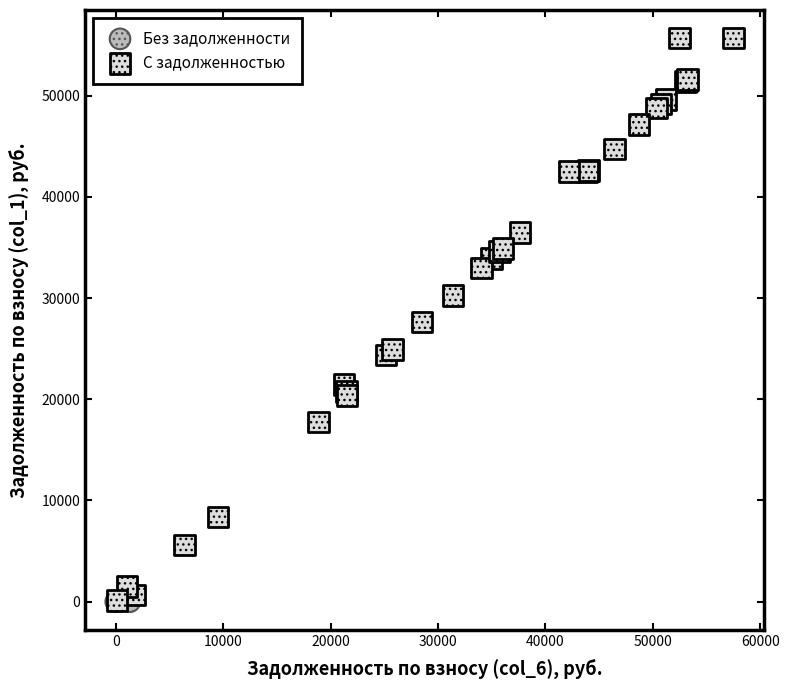

What are all the series names shown in the legend?

Без задолженности, С задолженностью